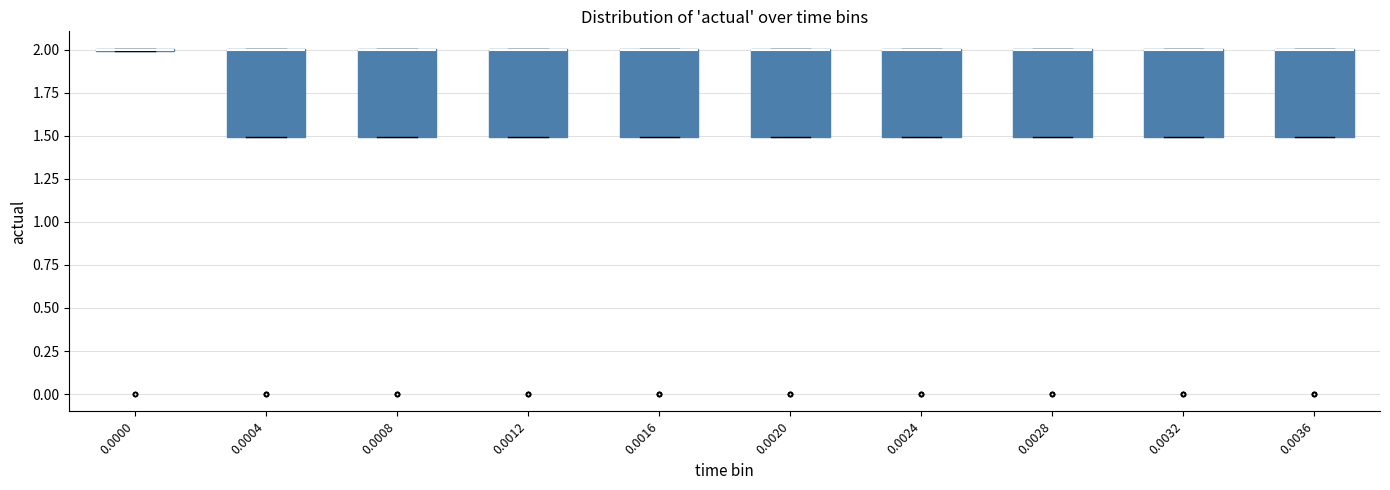

Where is the upper edge of the box at x = 0.0008 on the y-axis? The values are not printed on the chart, so give them approximately, as read against the axis.

2.0